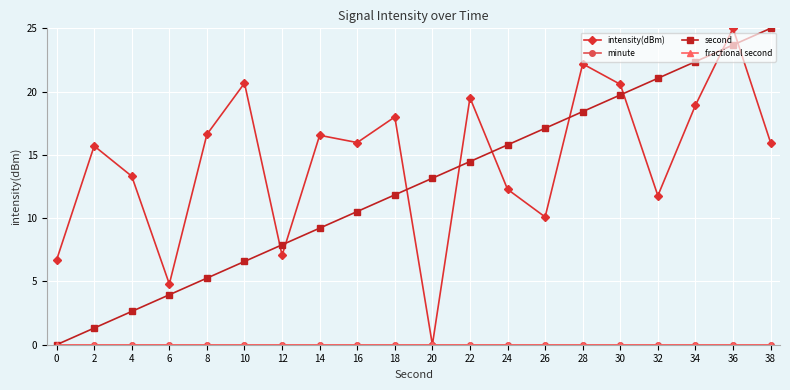

The value of fractional second at 0 is 0.0. True or false?

True